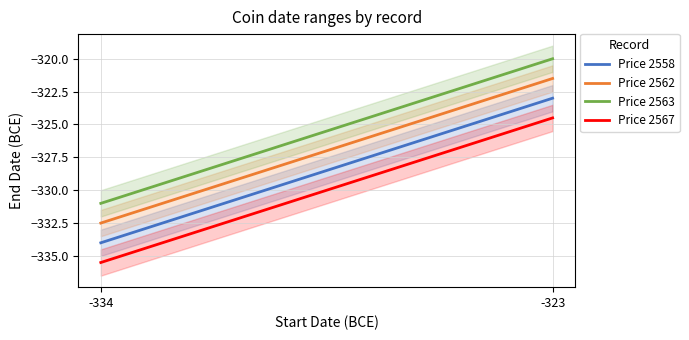

Where is Price 2563 nearest to the value -325?

-323